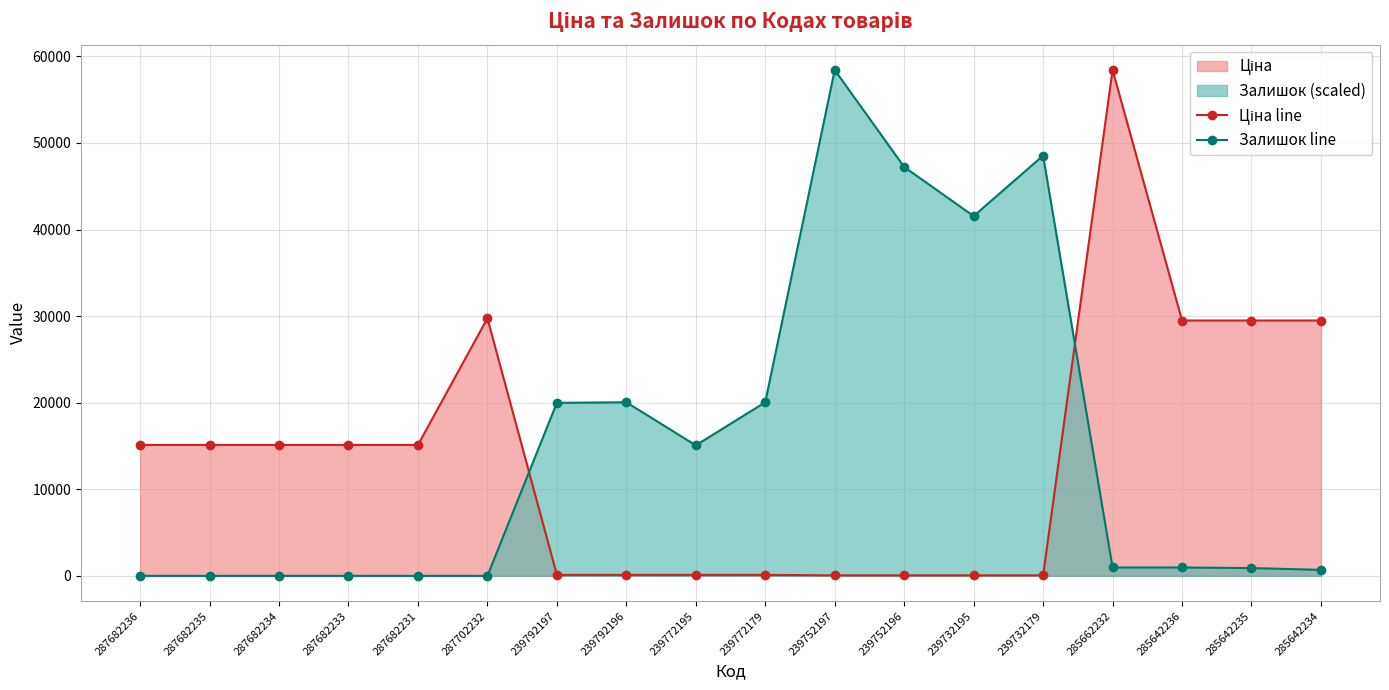

True or false: Ціна line and Залишок line cross at least once.

True